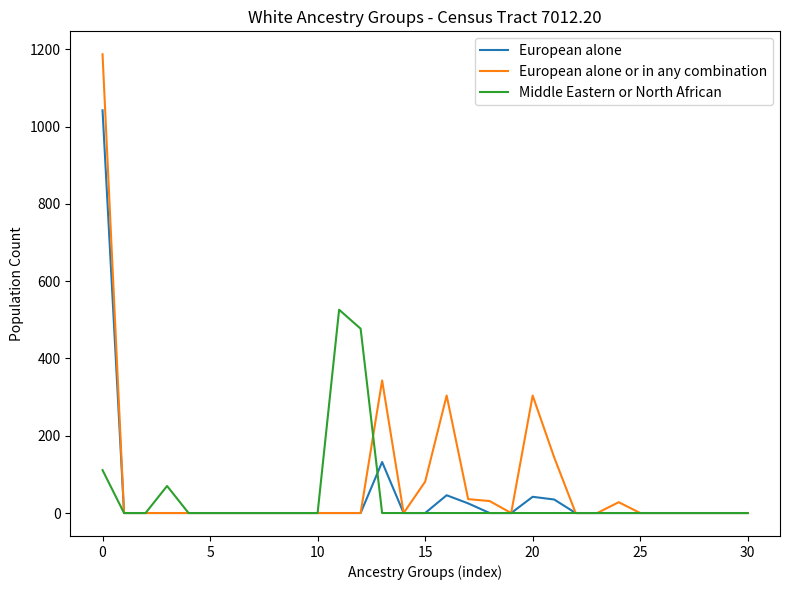

How many lines are shown in the chart?

3